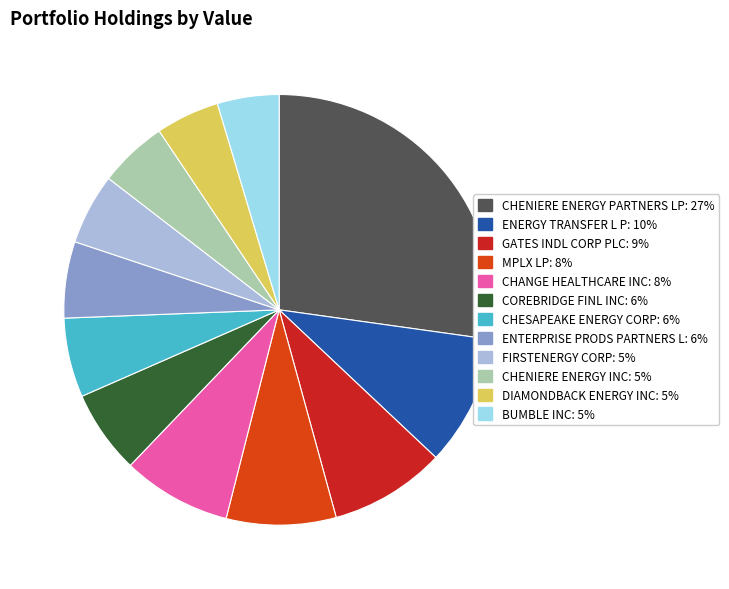

Does CHESAPEAKE ENERGY CORP represent more than half of the total?

No